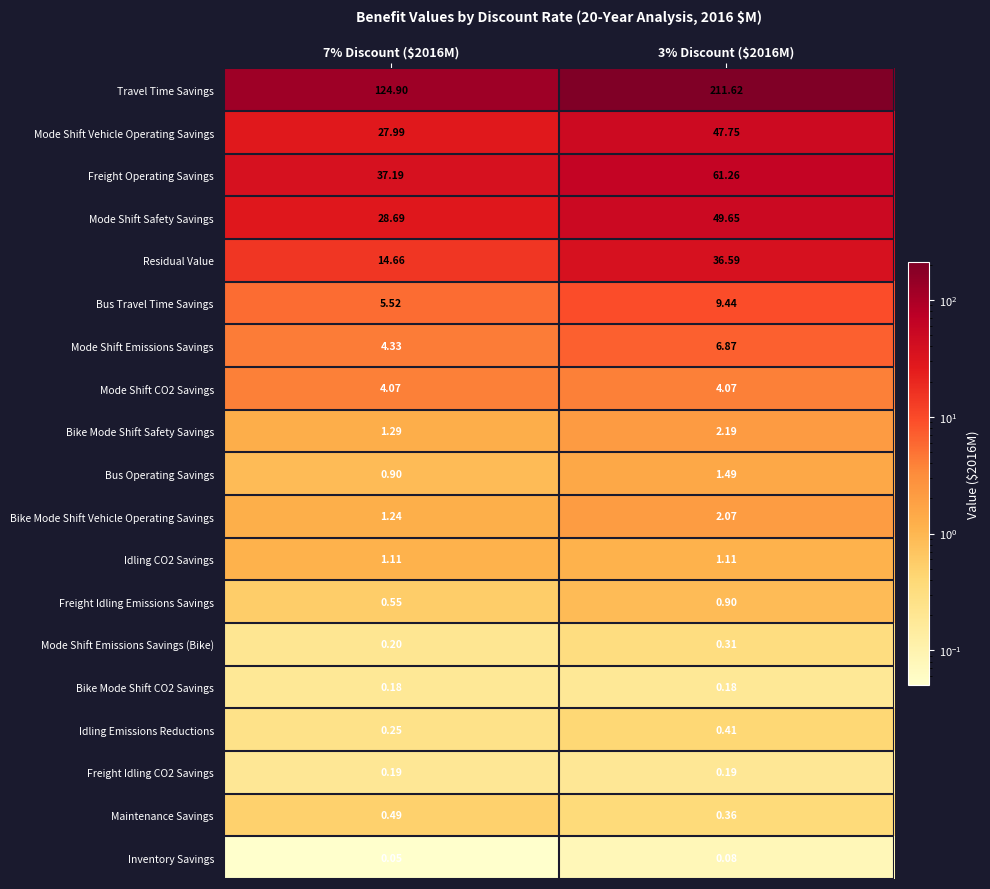

Which series has the largest range (max minus min)?

Travel Time Savings